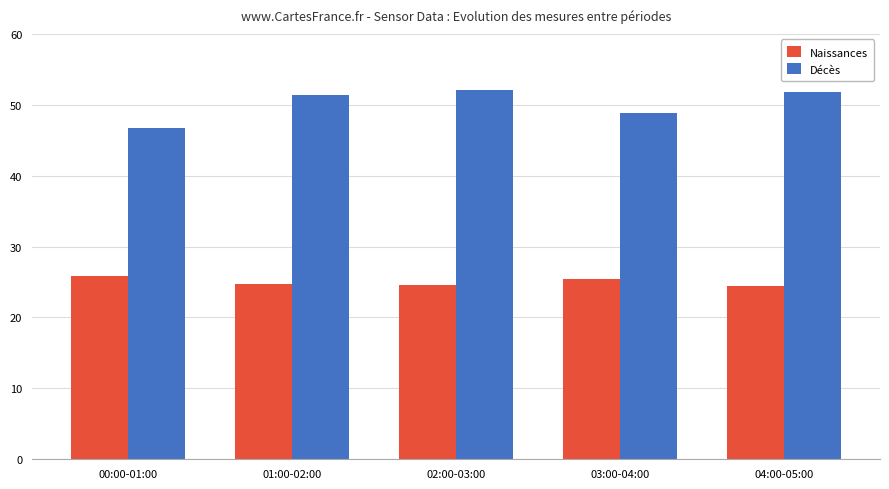

Rank the series by their maximum value, from lowest to highest.

Naissances, Décès